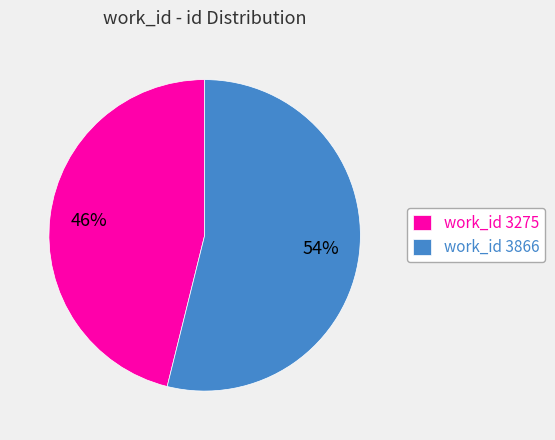

Is it true that work_id 3866 is 60% of the pie?

False